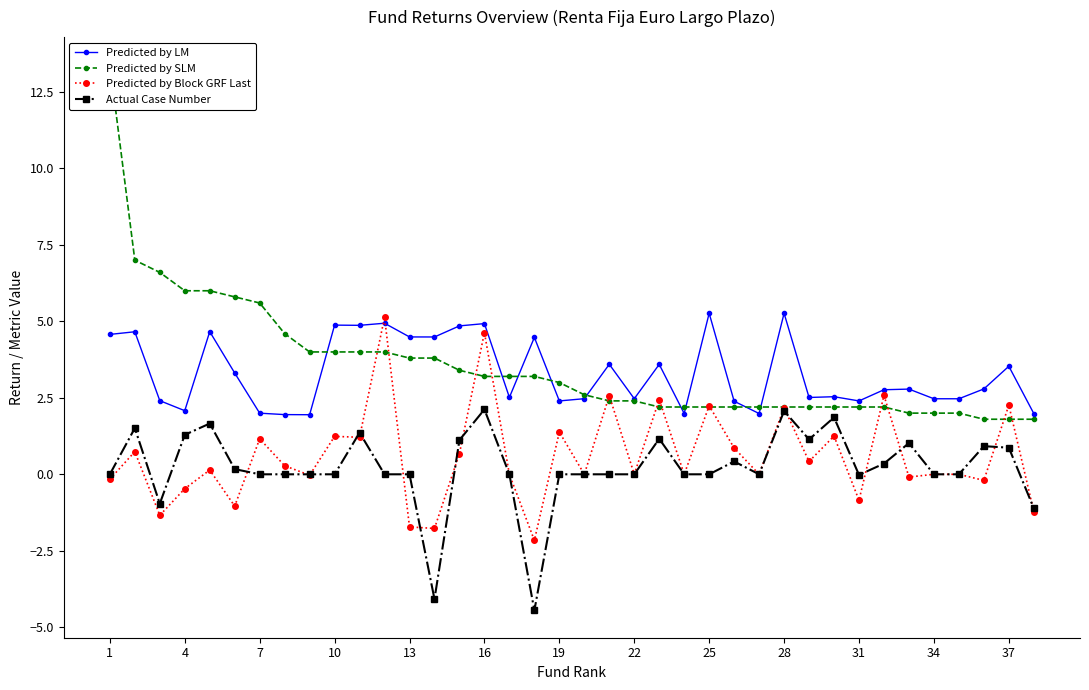

Does the chart display data point markers on the line(s)?

Yes